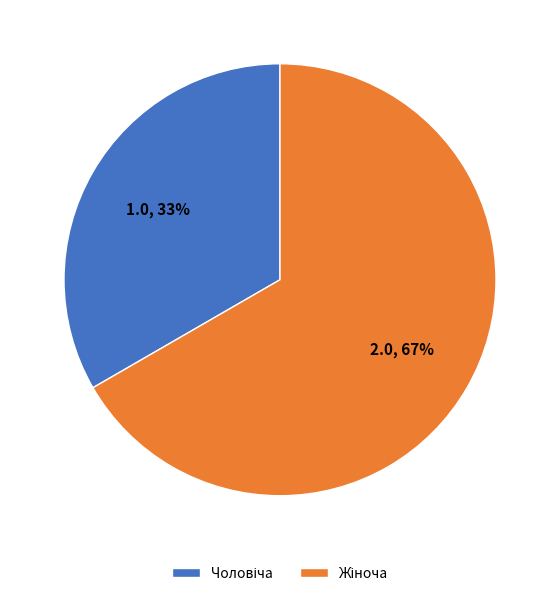

Is there any slice that represents more than half of the pie?

Yes